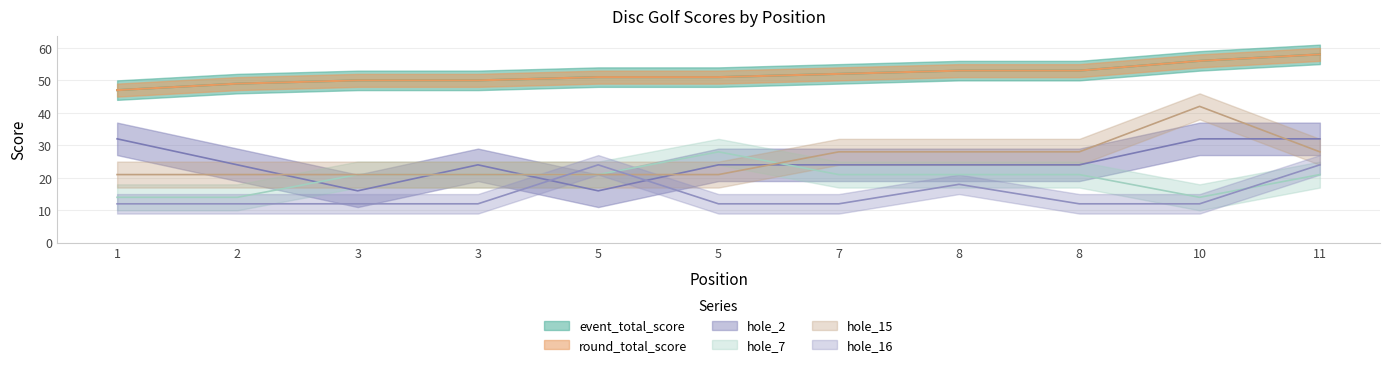

The hole_15 series shows 71 at 10. True or false?

False